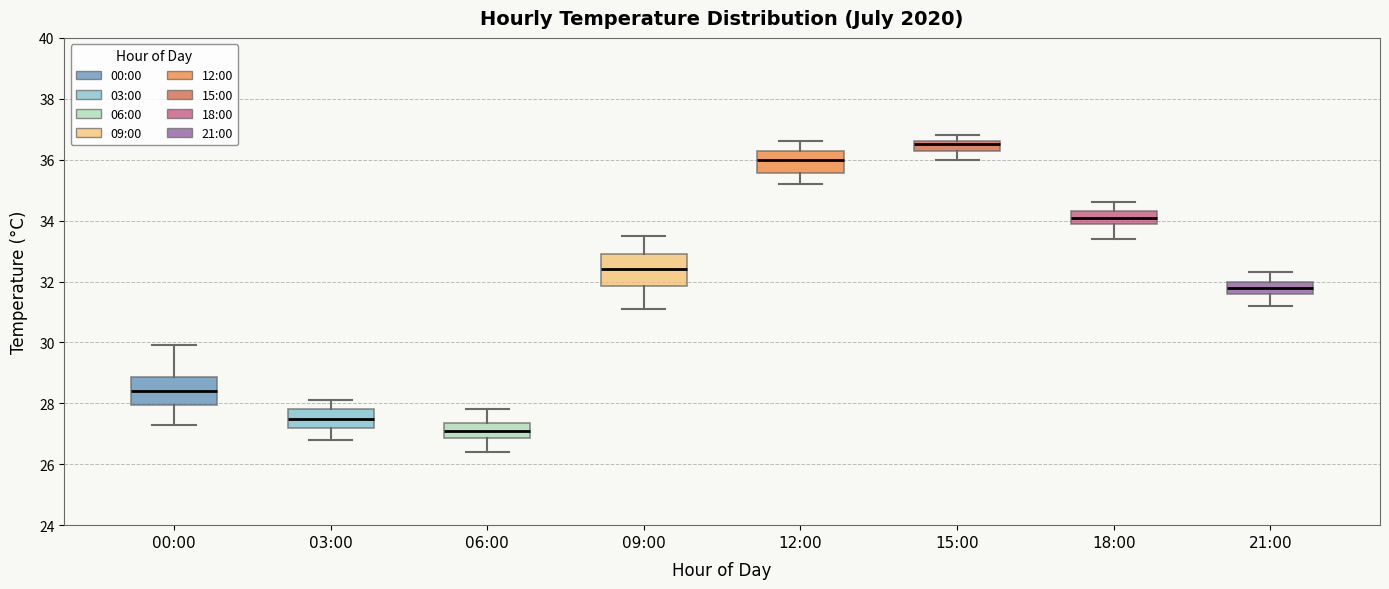

Reading left to right, read every box against the y-axis: the position of its median line, the range the box covers, and the ends of its whiskers. The values are not printed on the chart, so give them approximately, as read against the axis.

00:00: median 28.4, box 28.0 to 28.8, whiskers 27.4 to 30.0
03:00: median 27.6, box 27.2 to 27.8, whiskers 26.8 to 28.2
06:00: median 27.2, box 26.8 to 27.4, whiskers 26.4 to 27.8
09:00: median 32.4, box 31.8 to 33.0, whiskers 31.2 to 33.6
12:00: median 36.0, box 35.6 to 36.4, whiskers 35.2 to 36.6
15:00: median 36.6 (just below the box's upper edge), box 36.4 to 36.6, whiskers 36.0 to 36.8
18:00: median 34.2, box 34.0 to 34.4, whiskers 33.4 to 34.6
21:00: median 31.8, box 31.6 to 32.0, whiskers 31.2 to 32.4